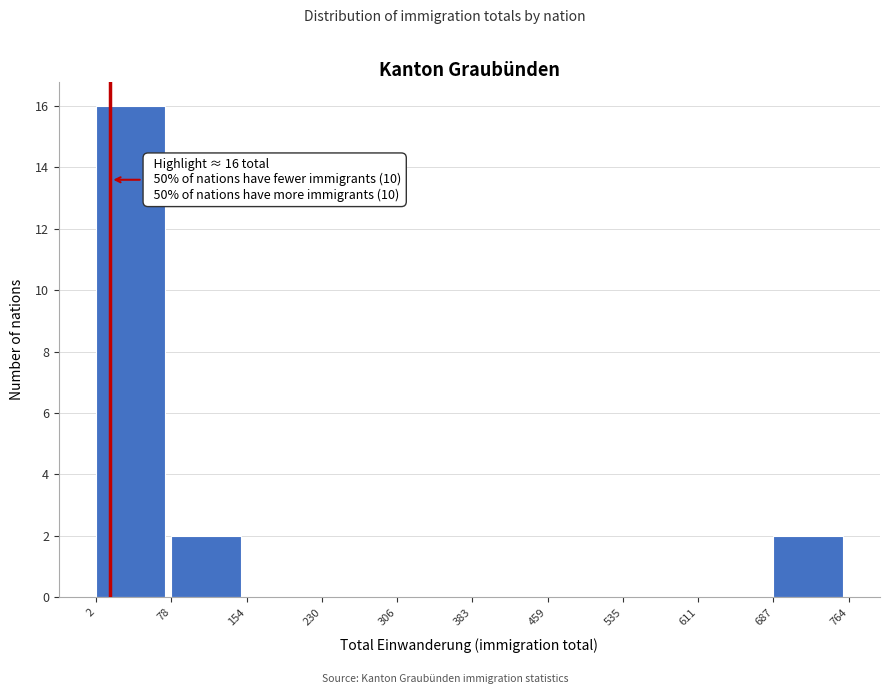

Over which range of the x-axis is the bar tallest?

2 to 78